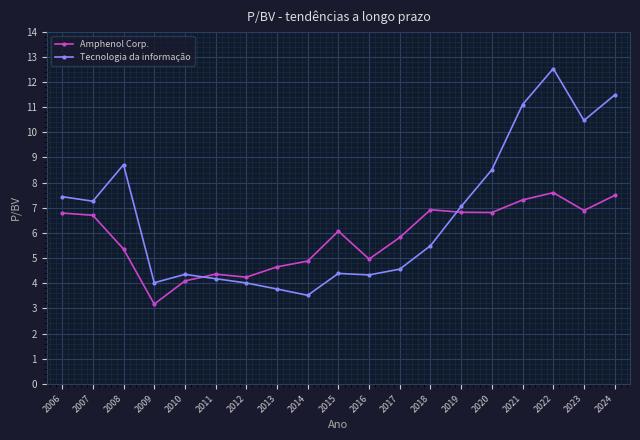

Rank the series by their maximum value, from highest to lowest.

Tecnologia da informação, Amphenol Corp.